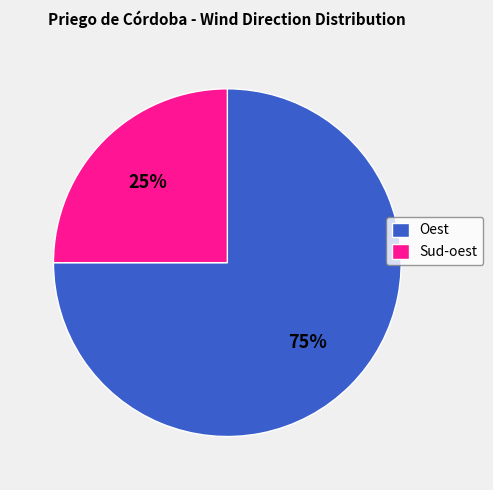

The Oest slice represents 81% of the pie. True or false?

False